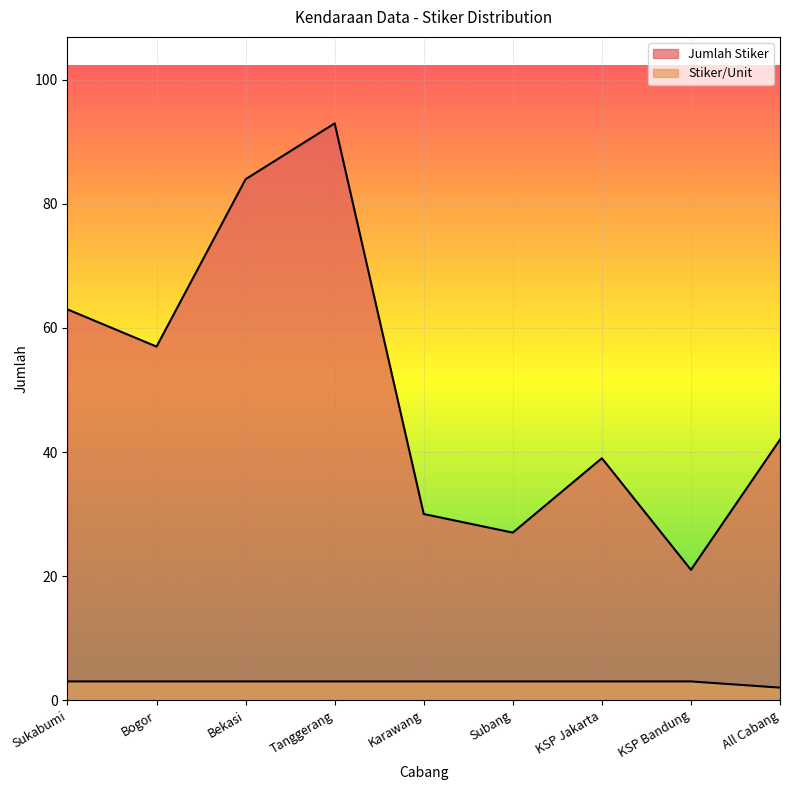

What is the sum of the Stiker/Unit values at Tanggerang and All Cabang?

5